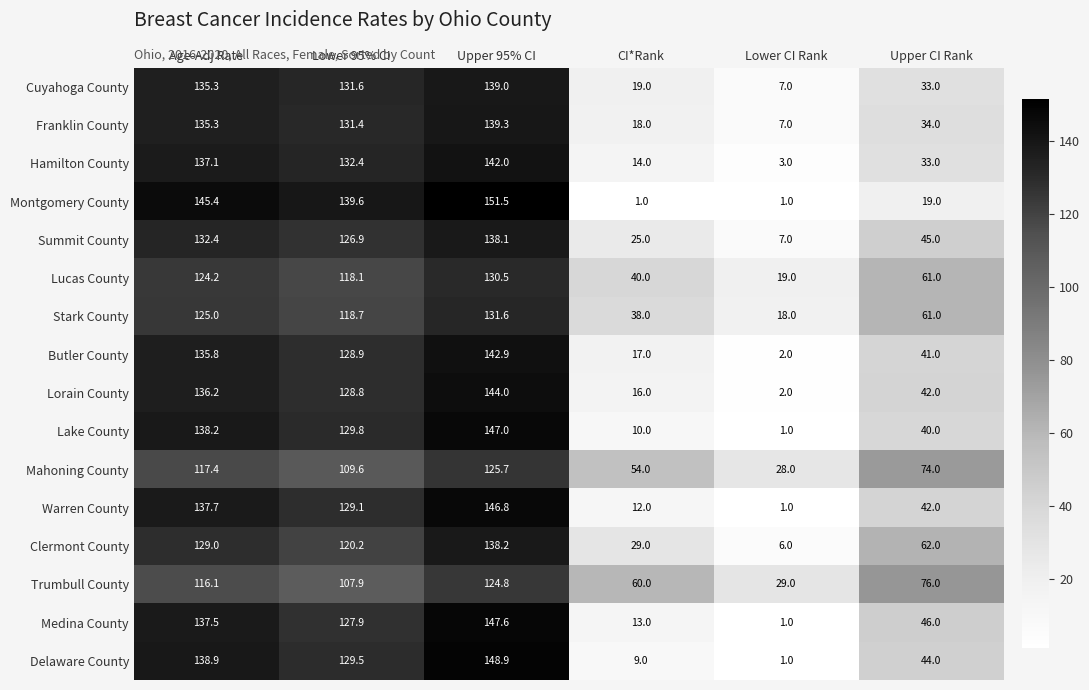

The value of Butler County at CI*Rank is 17.0. True or false?

True